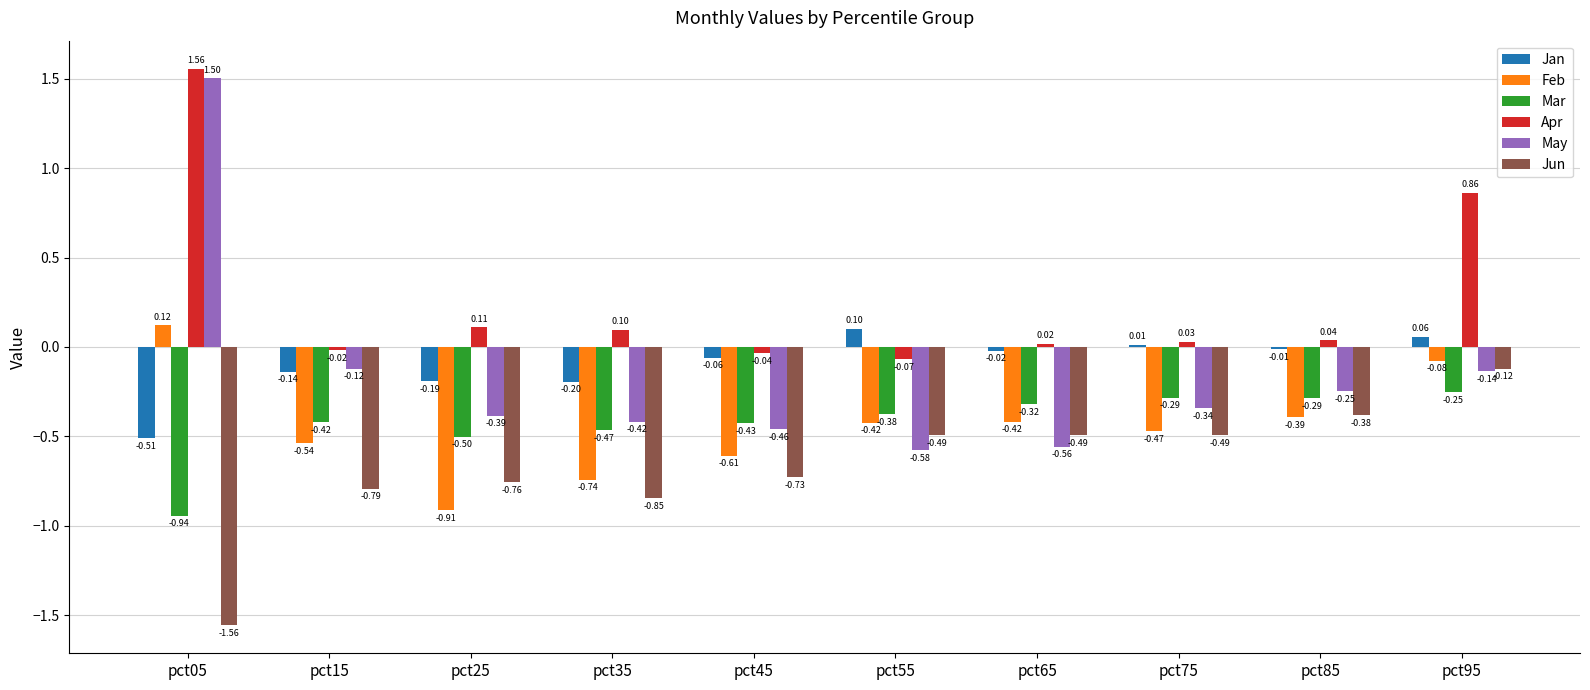

How many groups of bars are there?

10